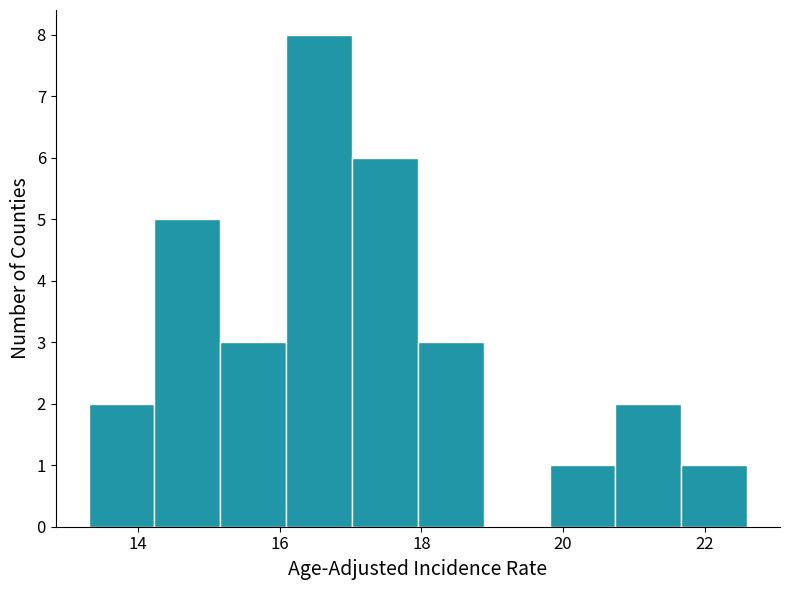

Over which range of the x-axis is the bar tallest?

16.0 to 17.0